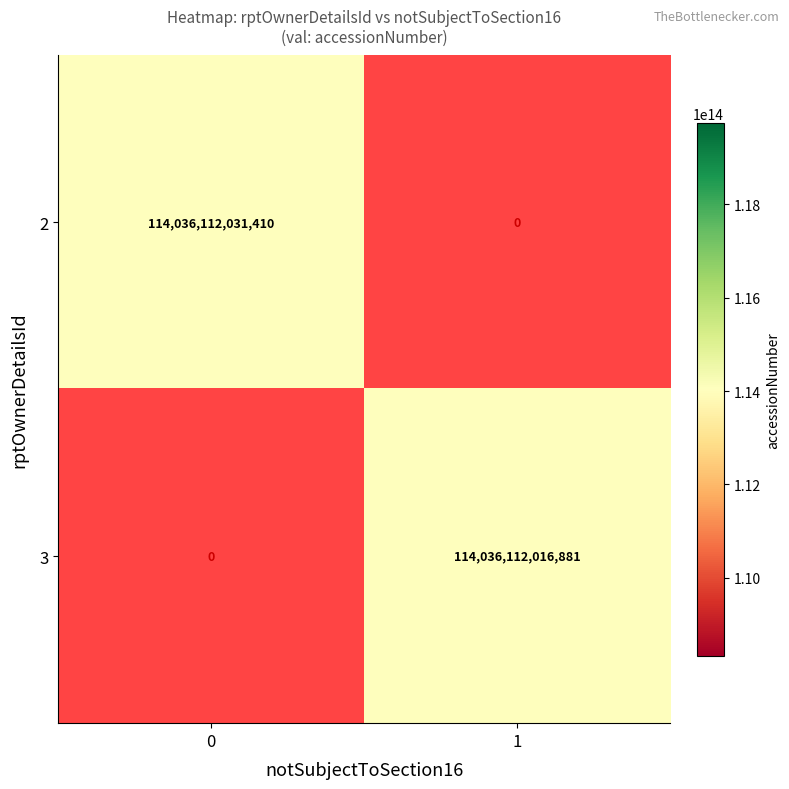

Count the 3 values in the range 0 to 114036112016881.

2